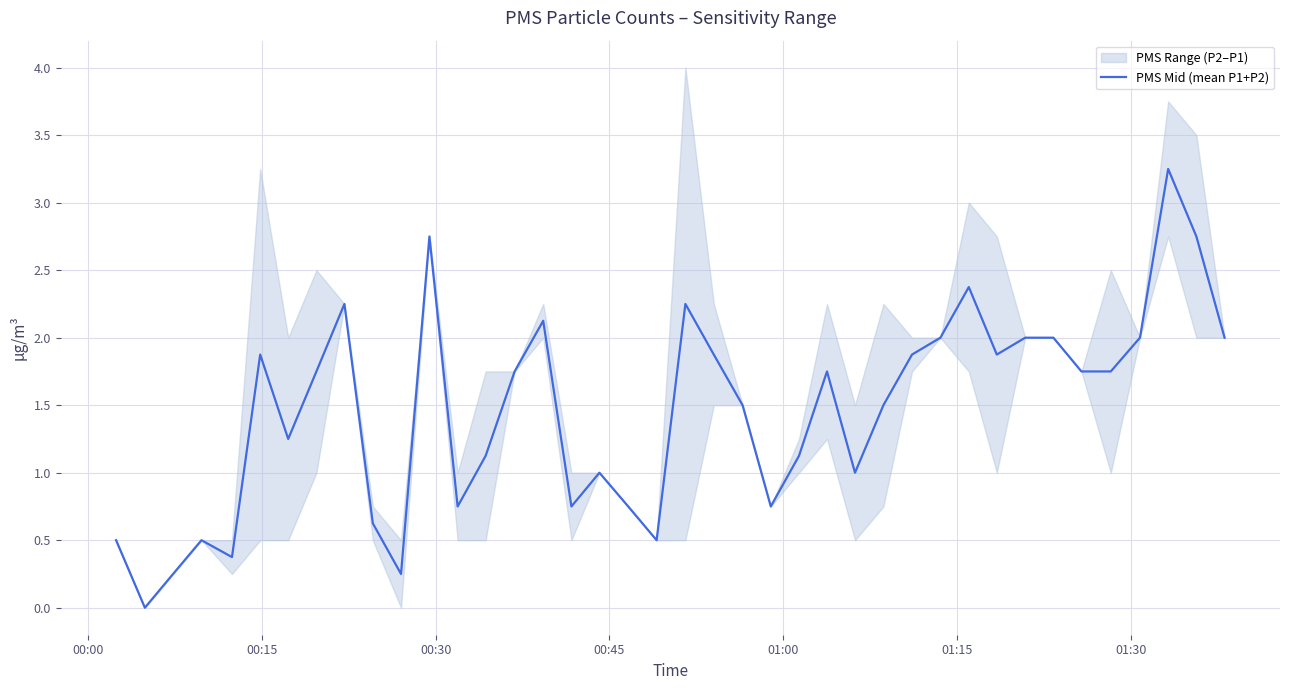

How many values are above zero?

39